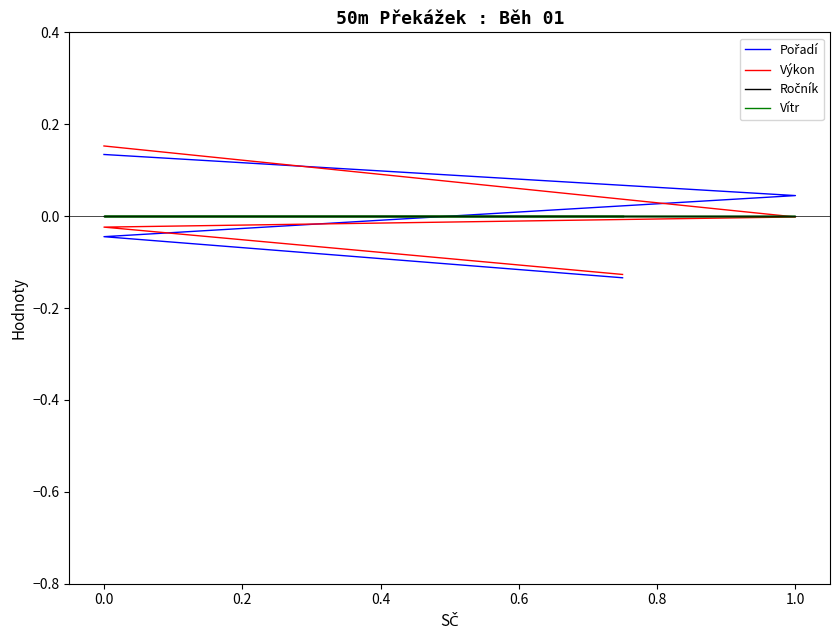

True or false: Pořadí has more than 1 points higher than both neighbors.

False